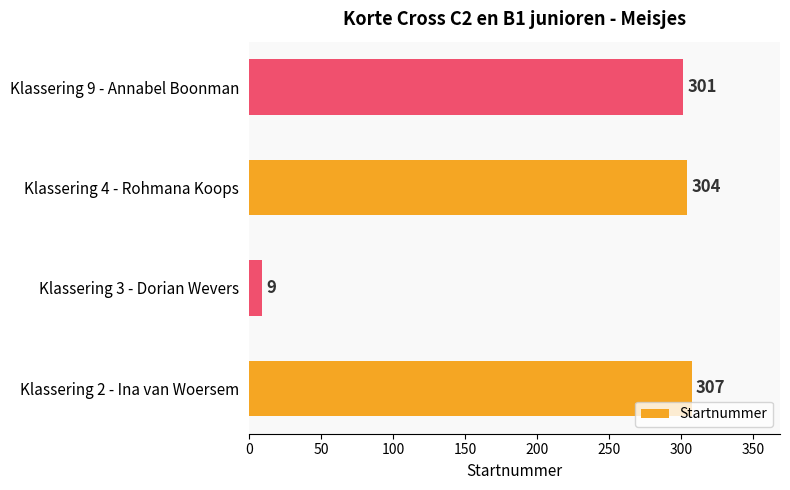

True or false: the data shows 307 at Klassering 2 - Ina van Woersem.

True